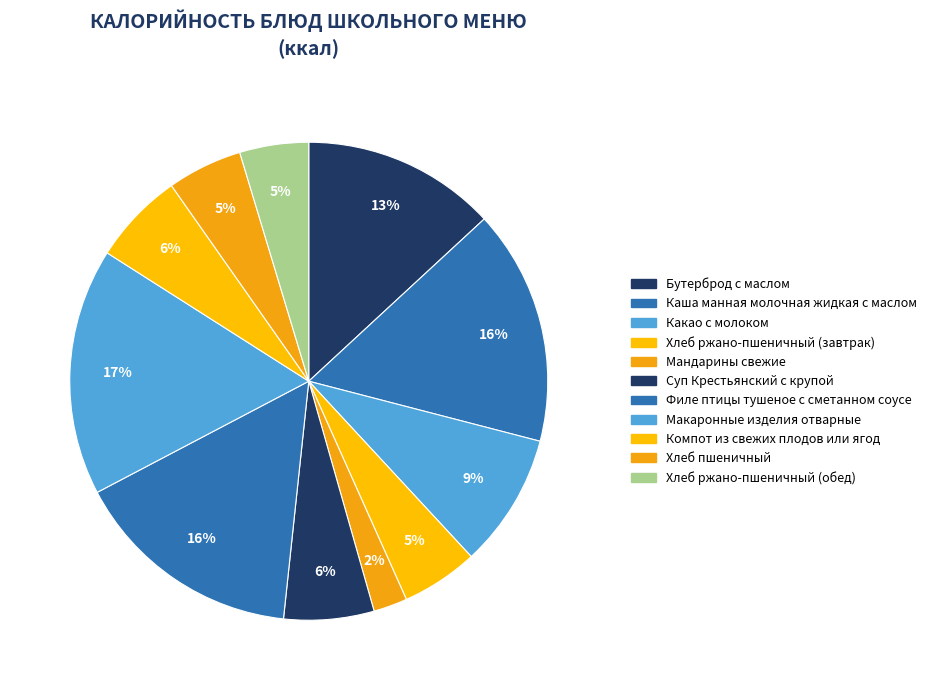

Count the number of slices in the pie.

11